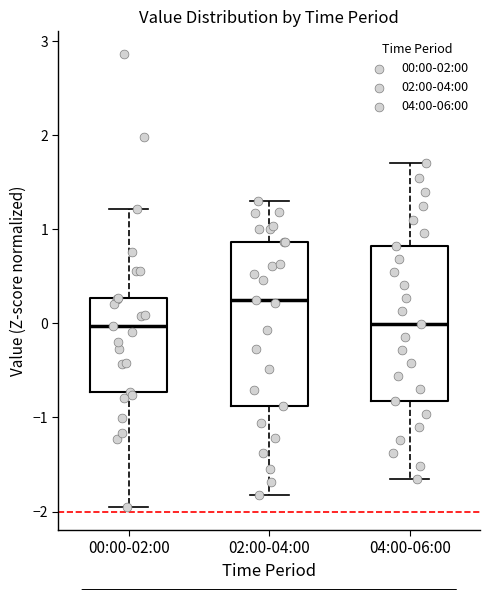

Which box has the highest median line?

02:00-04:00